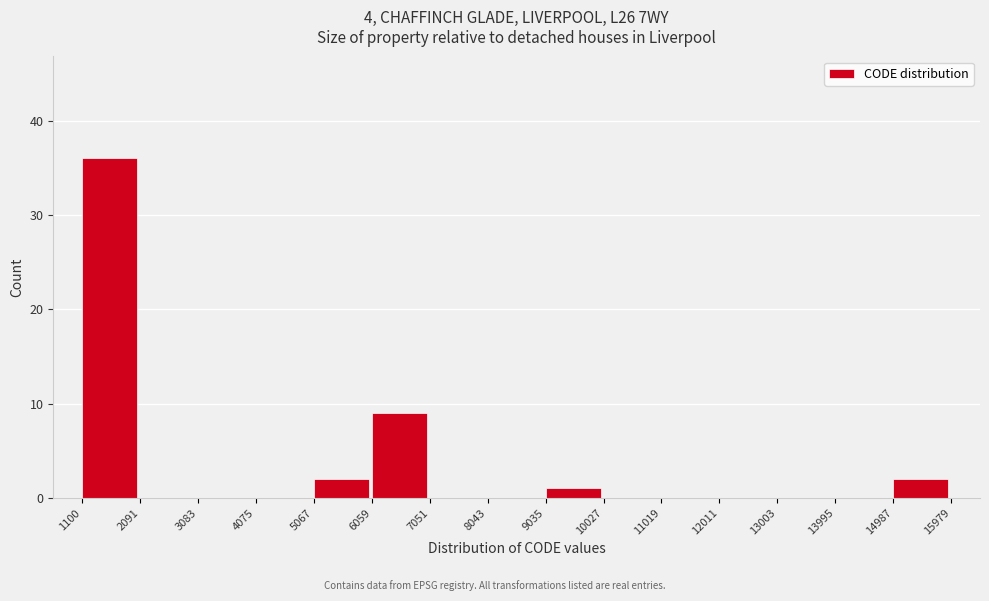

Reading left to right, transcribe this chart: for each bar, give the range it covers on the x-axis and its height. The values are not printed on the chart, so give them approximately, as read against the axis.

1100 to 2091: 36
2091 to 3083: 0
3083 to 4075: 0
4075 to 5067: 0
5067 to 6059: 2
6059 to 7051: 9
7051 to 8043: 0
8043 to 9035: 0
9035 to 10027: 1
10027 to 11019: 0
11019 to 12011: 0
12011 to 13003: 0
13003 to 13995: 0
13995 to 14987: 0
14987 to 15979: 2